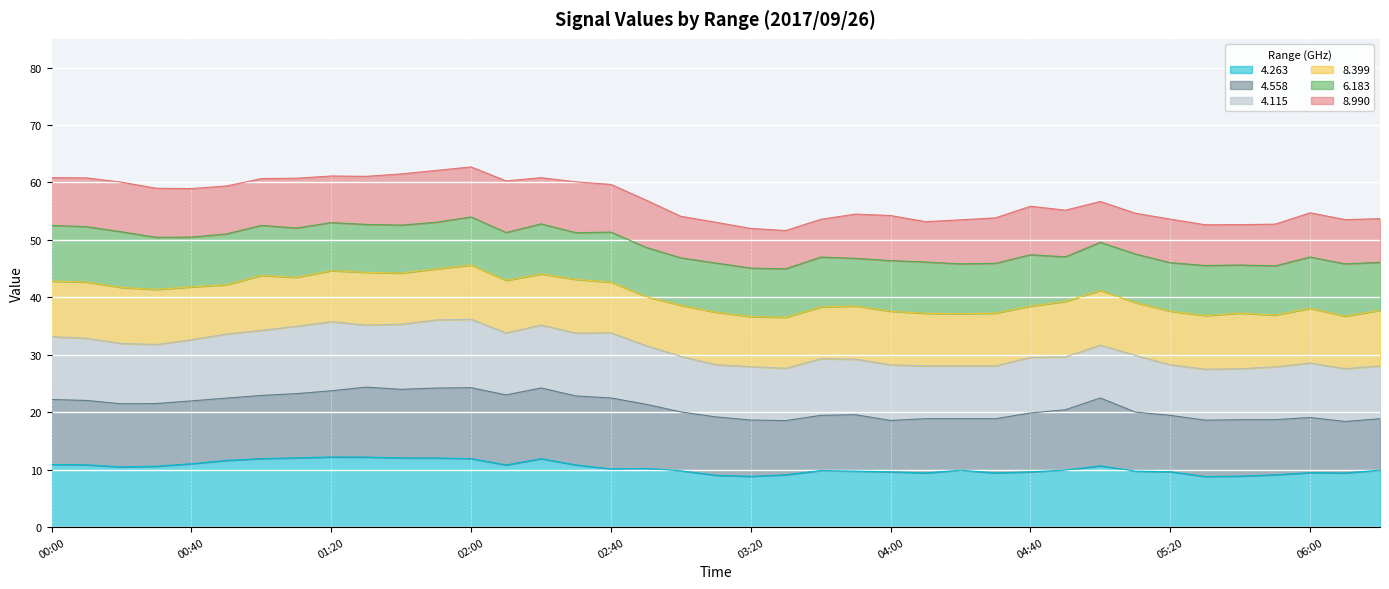

What is the minimum value for 4.263?

8.8